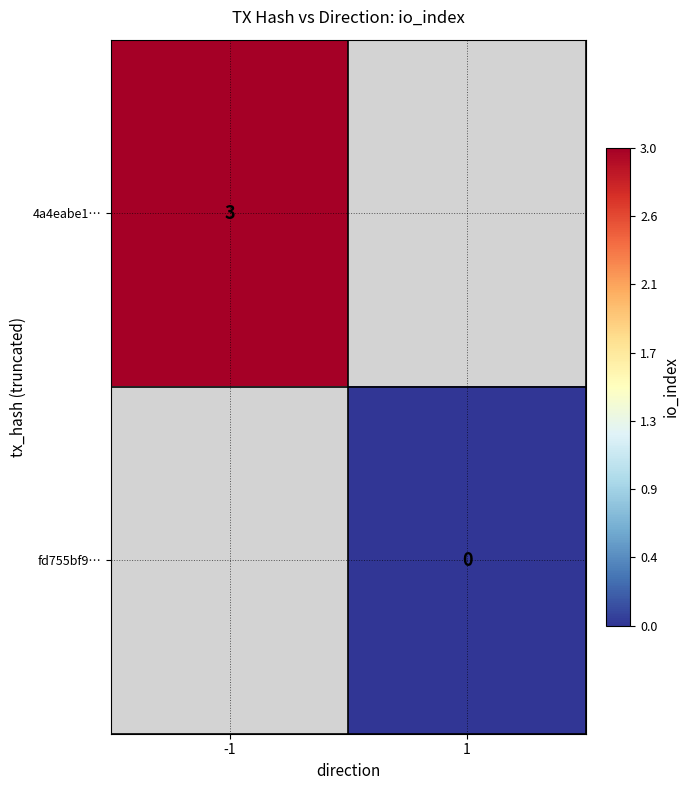

The 4a4eabe1… series shows 5 at -1. True or false?

False